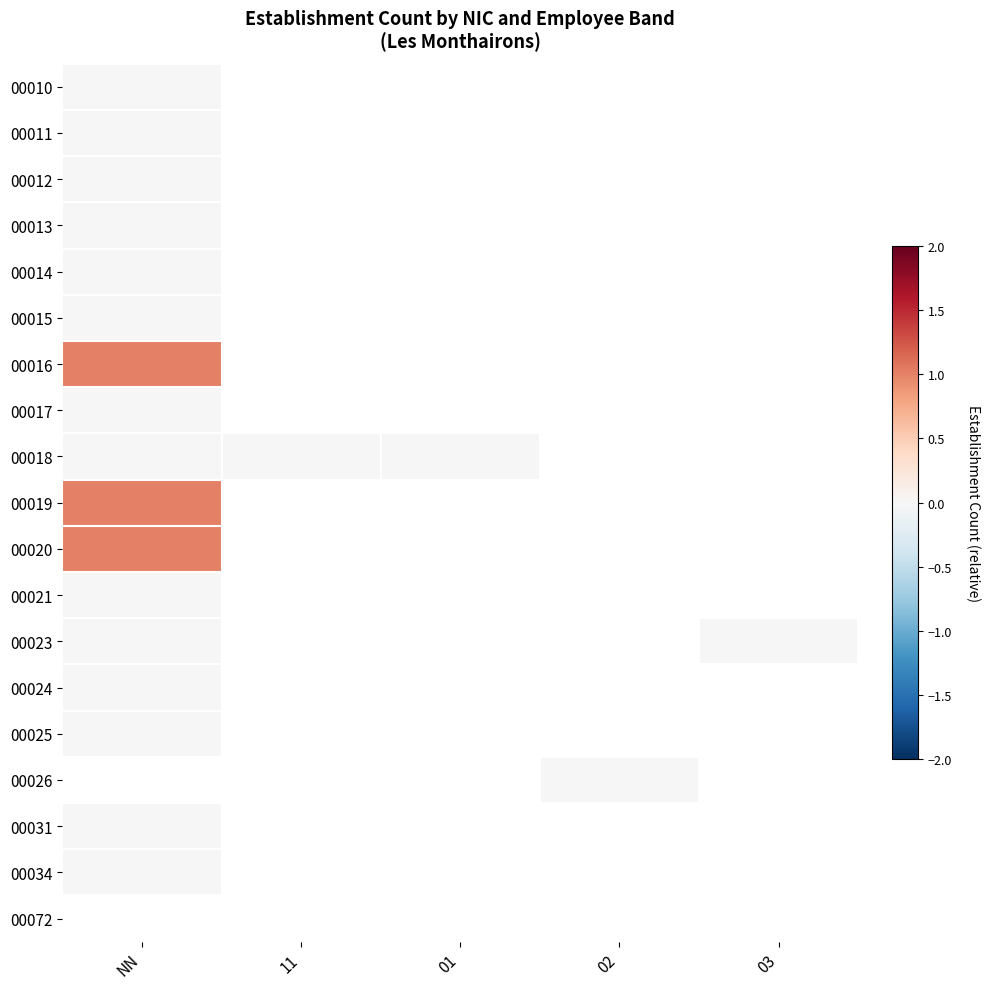

At which label does 00023 reach its peak?

NN